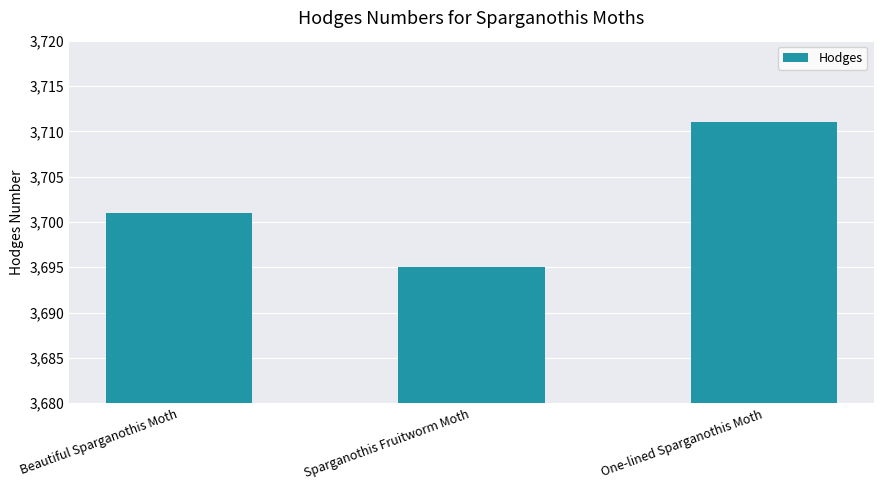

The value at Beautiful Sparganothis Moth is 3701. True or false?

True